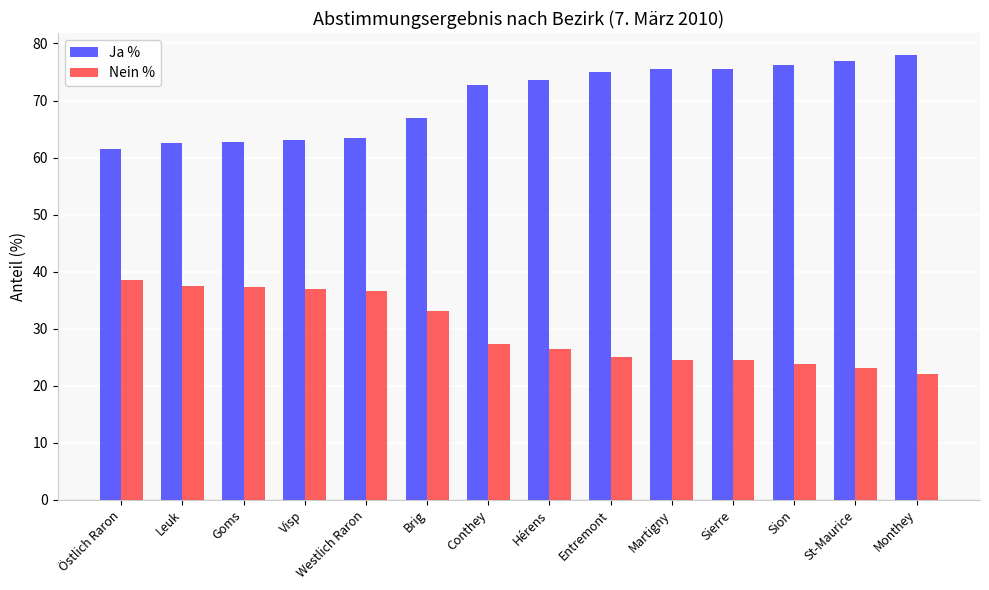

Where is Ja % nearest to the value 69?

Brig